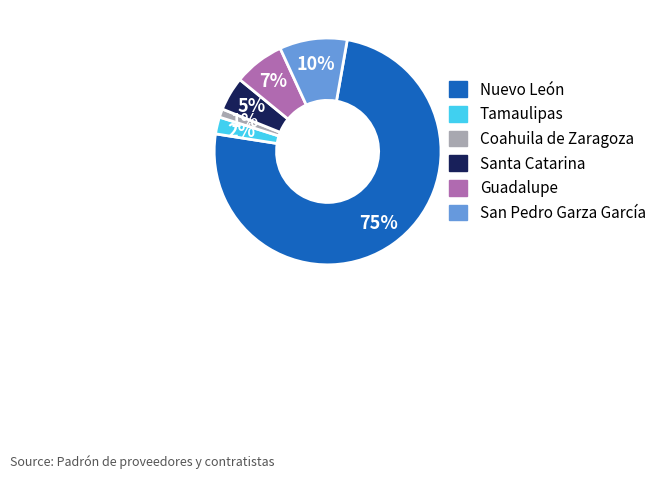

Does any single category account for the majority?

Yes